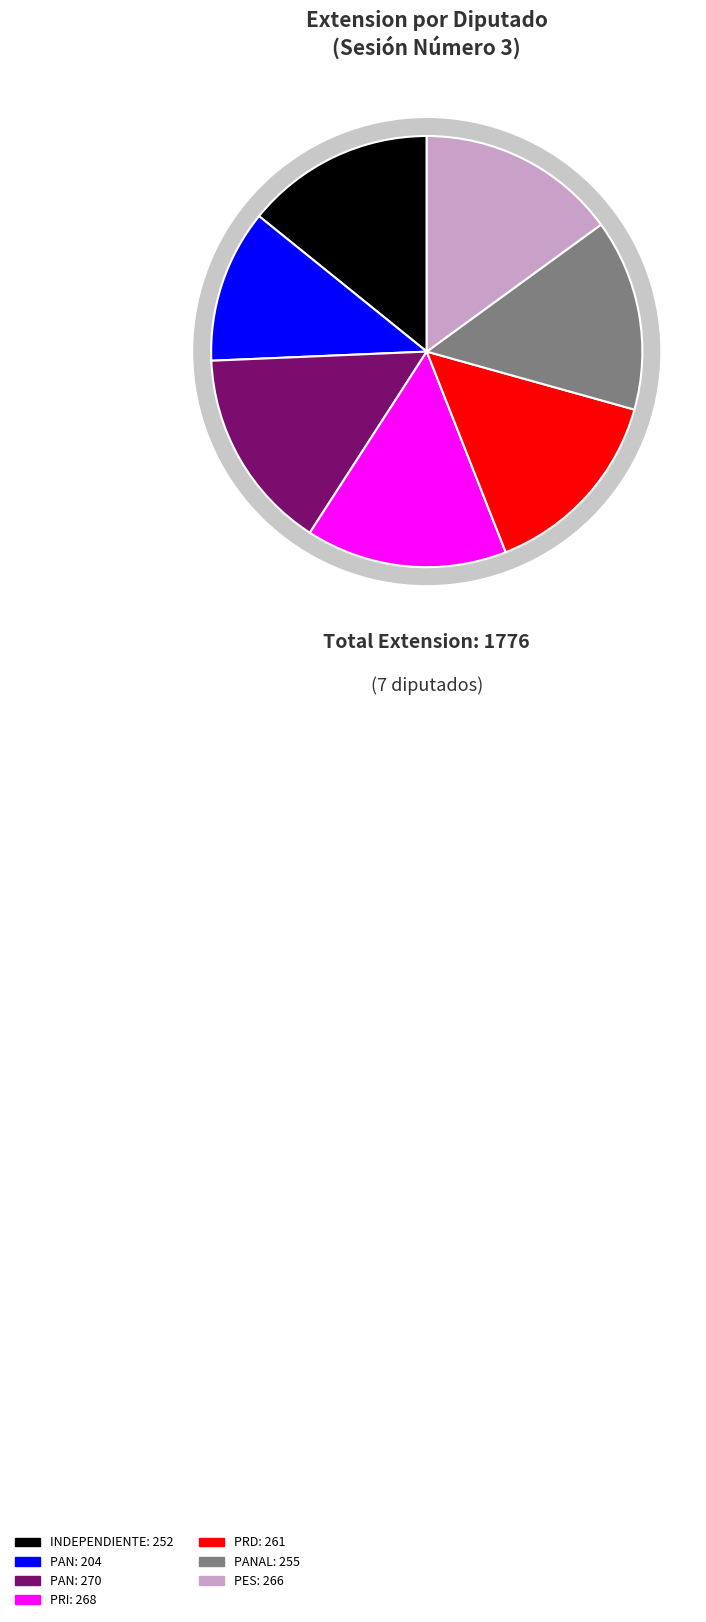

To the nearest percent, what is the average slice percentage?

14%